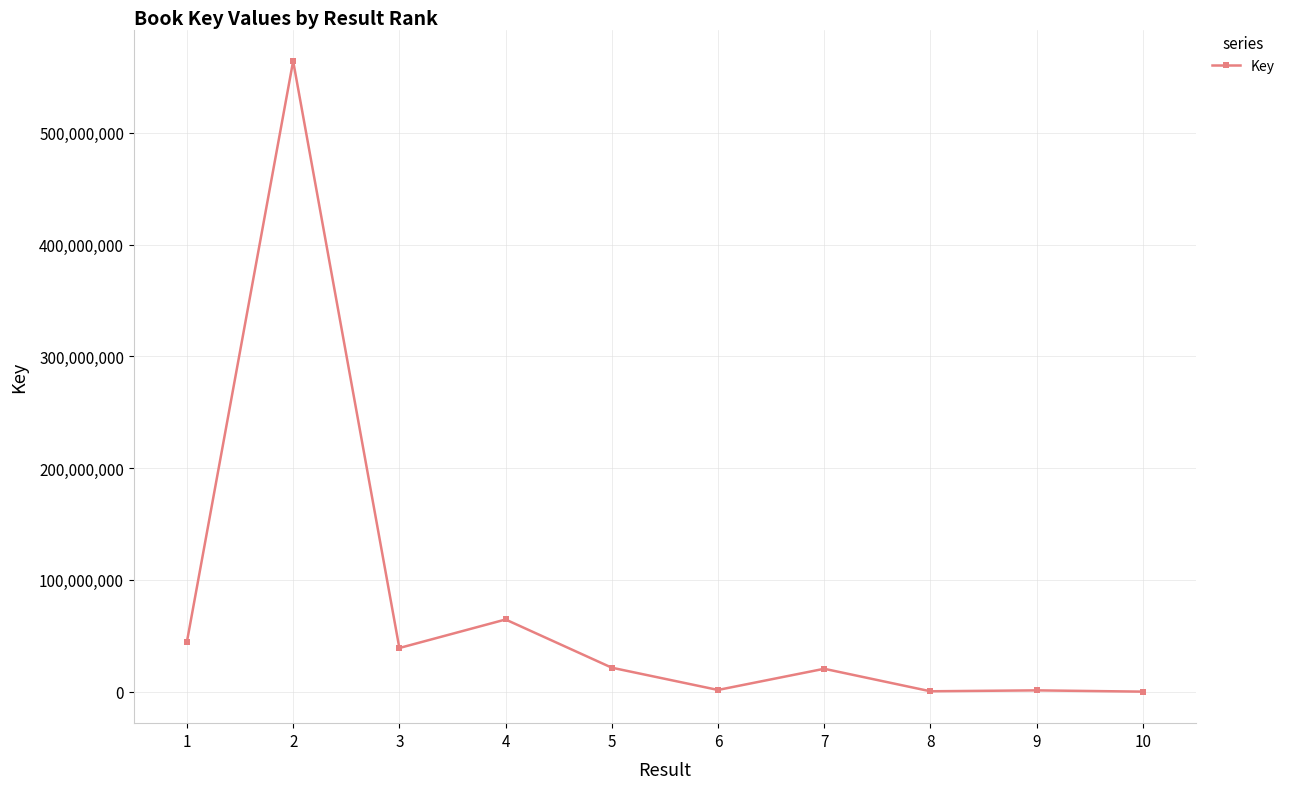

Does the chart display data point markers on the line(s)?

Yes